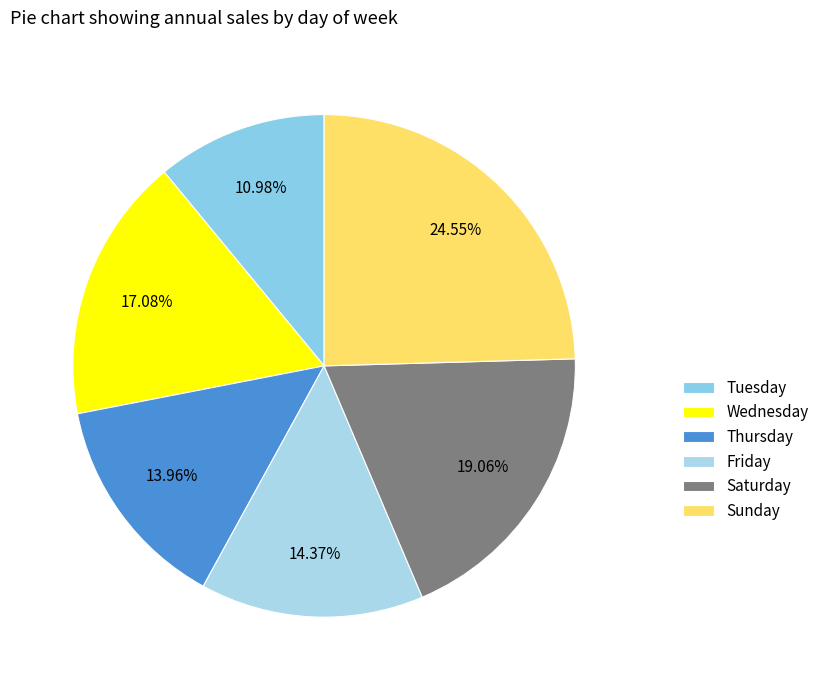

Is the sum of Sunday and Saturday greater than half?

No